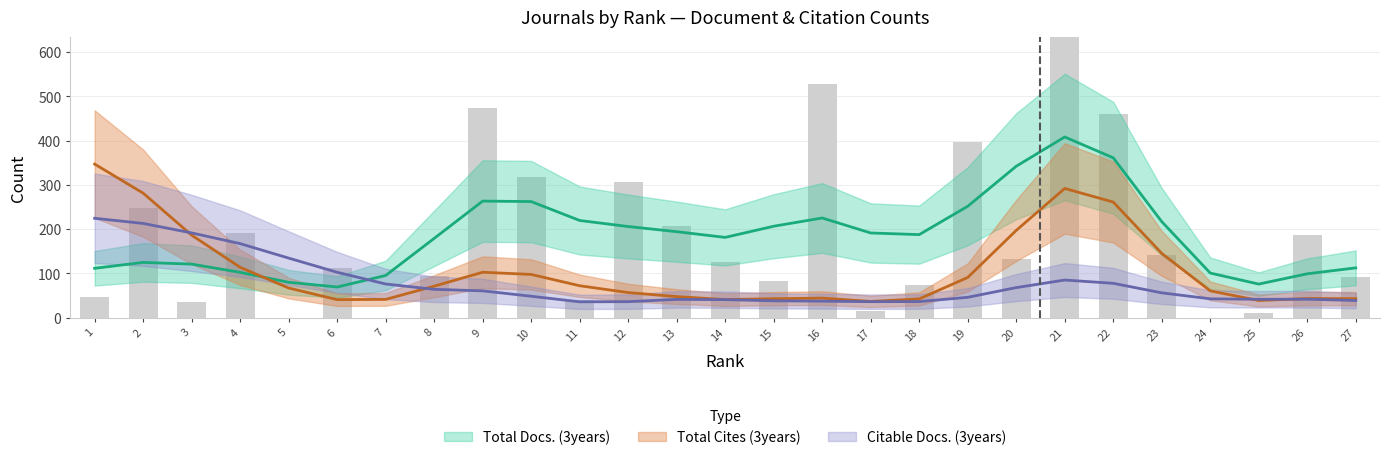

How many data points does each series have?

27